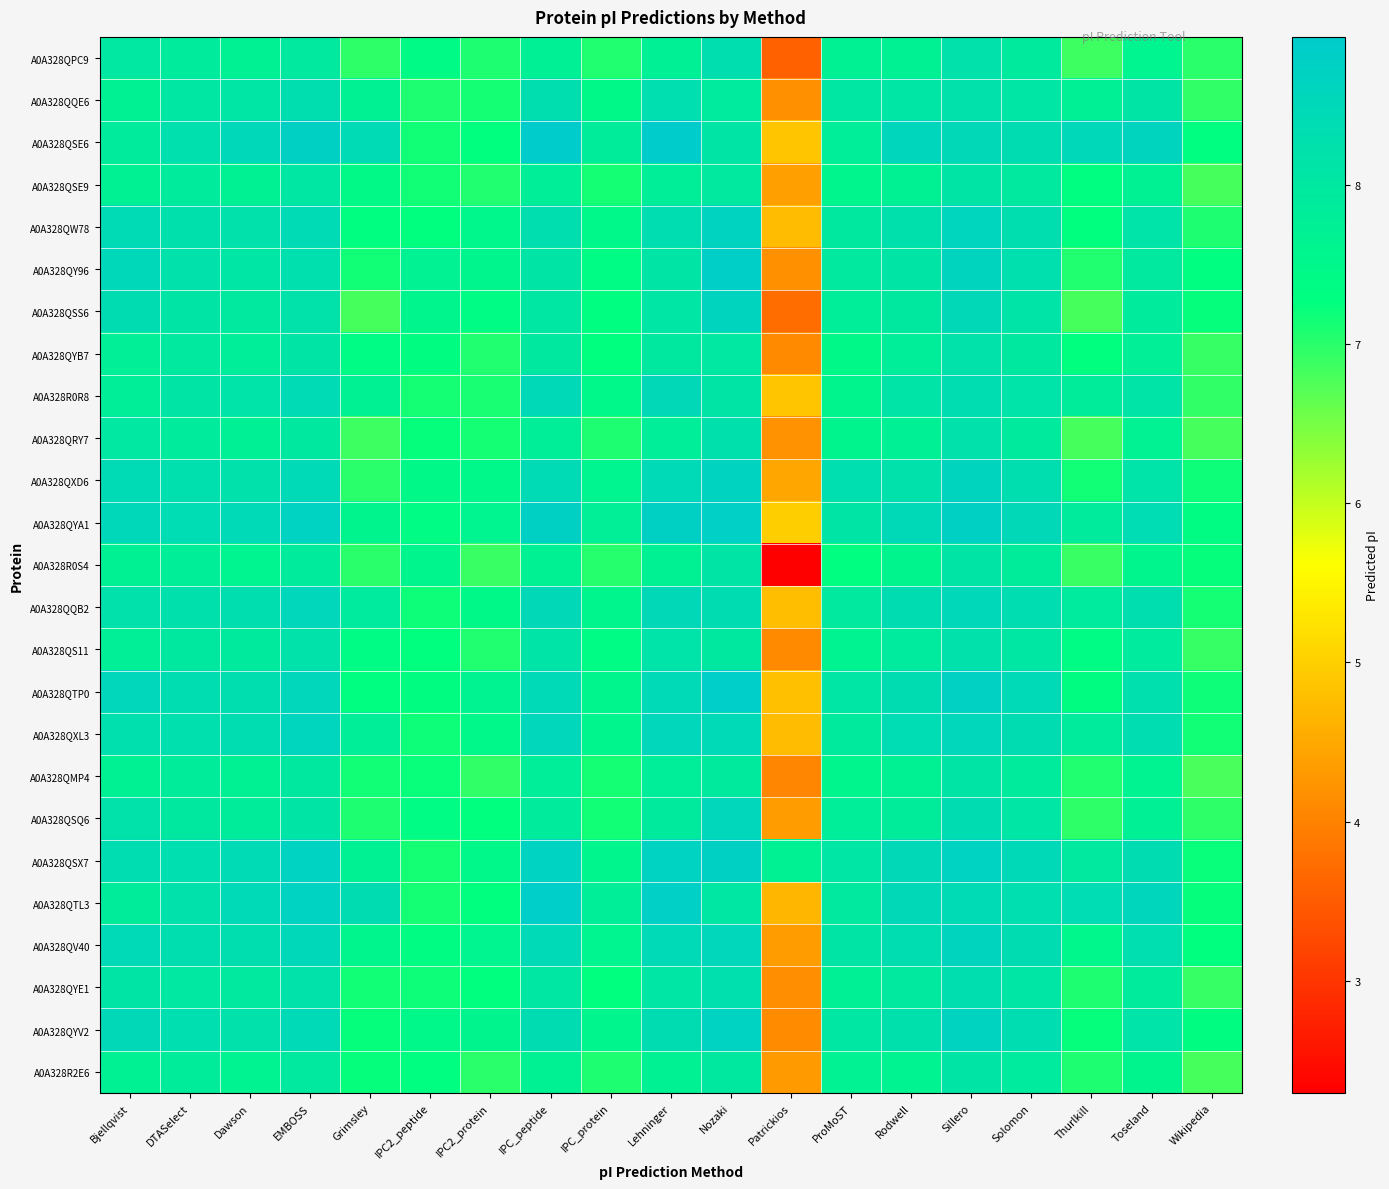

Reading left to right, what are all the values shown in this chart?

A0A328QPC9: Bjellqvist=8.0	DTASelect=7.9	Dawson=7.7	EMBOSS=8.0	Grimsley=7.0	IPC2_peptide=7.4	IPC2_protein=7.1	IPC_peptide=7.7	IPC_protein=7.0	Lehninger=7.8	Nozaki=8.3	Patrickios=3.6	ProMoST=7.7	Rodwell=7.7	Sillero=8.2	Solomon=7.9	Thurlkill=6.9	Toseland=7.6	Wikipedia=7.0
A0A328QQE6: Bjellqvist=7.7	DTASelect=8.0	Dawson=8.1	EMBOSS=8.3	Grimsley=7.7	IPC2_peptide=7.1	IPC2_protein=7.1	IPC_peptide=8.3	IPC_protein=7.5	Lehninger=8.3	Nozaki=7.9	Patrickios=4.2	ProMoST=8.0	Rodwell=8.1	Sillero=8.2	Solomon=8.1	Thurlkill=7.7	Toseland=8.1	Wikipedia=7.0
A0A328QSE6: Bjellqvist=7.9	DTASelect=8.3	Dawson=8.5	EMBOSS=8.8	Grimsley=8.4	IPC2_peptide=7.2	IPC2_protein=7.3	IPC_peptide=8.9	IPC_protein=7.9	Lehninger=8.9	Nozaki=8.1	Patrickios=4.9	ProMoST=7.8	Rodwell=8.6	Sillero=8.5	Solomon=8.4	Thurlkill=8.5	Toseland=8.6	Wikipedia=7.3
A0A328QSE9: Bjellqvist=7.7	DTASelect=7.9	Dawson=7.7	EMBOSS=8.0	Grimsley=7.4	IPC2_peptide=7.2	IPC2_protein=7.1	IPC_peptide=7.8	IPC_protein=7.1	Lehninger=7.8	Nozaki=8.0	Patrickios=4.4	ProMoST=7.6	Rodwell=7.7	Sillero=8.1	Solomon=8.0	Thurlkill=7.3	Toseland=7.7	Wikipedia=6.8
A0A328QW78: Bjellqvist=8.4	DTASelect=8.2	Dawson=8.2	EMBOSS=8.4	Grimsley=7.3	IPC2_peptide=7.3	IPC2_protein=7.5	IPC_peptide=8.3	IPC_protein=7.5	Lehninger=8.3	Nozaki=8.7	Patrickios=4.7	ProMoST=8.0	Rodwell=8.2	Sillero=8.6	Solomon=8.3	Thurlkill=7.3	Toseland=8.2	Wikipedia=7.1
A0A328QY96: Bjellqvist=8.5	DTASelect=8.2	Dawson=8.1	EMBOSS=8.3	Grimsley=7.1	IPC2_peptide=7.7	IPC2_protein=7.6	IPC_peptide=8.1	IPC_protein=7.4	Lehninger=8.1	Nozaki=8.8	Patrickios=4.2	ProMoST=8.0	Rodwell=8.1	Sillero=8.6	Solomon=8.3	Thurlkill=7.1	Toseland=8.0	Wikipedia=7.3
A0A328QSS6: Bjellqvist=8.4	DTASelect=8.1	Dawson=8.0	EMBOSS=8.2	Grimsley=6.8	IPC2_peptide=7.6	IPC2_protein=7.4	IPC_peptide=8.0	IPC_protein=7.3	Lehninger=8.1	Nozaki=8.6	Patrickios=3.7	ProMoST=7.8	Rodwell=8.0	Sillero=8.5	Solomon=8.1	Thurlkill=6.8	Toseland=7.9	Wikipedia=7.2
A0A328QYB7: Bjellqvist=7.8	DTASelect=8.0	Dawson=7.8	EMBOSS=8.1	Grimsley=7.4	IPC2_peptide=7.3	IPC2_protein=7.1	IPC_peptide=8.0	IPC_protein=7.3	Lehninger=8.0	Nozaki=8.0	Patrickios=4.1	ProMoST=7.5	Rodwell=7.8	Sillero=8.2	Solomon=8.0	Thurlkill=7.3	Toseland=7.8	Wikipedia=6.9
A0A328R0R8: Bjellqvist=7.8	DTASelect=8.1	Dawson=8.2	EMBOSS=8.4	Grimsley=7.7	IPC2_peptide=7.1	IPC2_protein=7.1	IPC_peptide=8.5	IPC_protein=7.5	Lehninger=8.5	Nozaki=8.1	Patrickios=4.9	ProMoST=7.6	Rodwell=8.1	Sillero=8.3	Solomon=8.2	Thurlkill=7.9	Toseland=8.1	Wikipedia=6.9
A0A328QRY7: Bjellqvist=8.0	DTASelect=7.9	Dawson=7.7	EMBOSS=8.0	Grimsley=6.9	IPC2_peptide=7.2	IPC2_protein=7.1	IPC_peptide=7.8	IPC_protein=7.1	Lehninger=7.8	Nozaki=8.2	Patrickios=4.2	ProMoST=7.6	Rodwell=7.8	Sillero=8.2	Solomon=7.9	Thurlkill=6.8	Toseland=7.7	Wikipedia=6.8
A0A328QXD6: Bjellqvist=8.4	DTASelect=8.3	Dawson=8.2	EMBOSS=8.5	Grimsley=7.0	IPC2_peptide=7.5	IPC2_protein=7.5	IPC_peptide=8.4	IPC_protein=7.6	Lehninger=8.5	Nozaki=8.7	Patrickios=4.5	ProMoST=8.3	Rodwell=8.2	Sillero=8.6	Solomon=8.3	Thurlkill=7.1	Toseland=8.2	Wikipedia=7.2
A0A328QYA1: Bjellqvist=8.5	DTASelect=8.4	Dawson=8.4	EMBOSS=8.7	Grimsley=7.6	IPC2_peptide=7.4	IPC2_protein=7.6	IPC_peptide=8.8	IPC_protein=7.8	Lehninger=8.8	Nozaki=8.8	Patrickios=5.0	ProMoST=8.1	Rodwell=8.5	Sillero=8.8	Solomon=8.5	Thurlkill=7.9	Toseland=8.4	Wikipedia=7.3
A0A328R0S4: Bjellqvist=7.7	DTASelect=7.8	Dawson=7.6	EMBOSS=7.9	Grimsley=7.0	IPC2_peptide=7.5	IPC2_protein=6.9	IPC_peptide=7.7	IPC_protein=7.0	Lehninger=7.7	Nozaki=8.1	Patrickios=2.3	ProMoST=7.3	Rodwell=7.6	Sillero=8.1	Solomon=7.8	Thurlkill=6.9	Toseland=7.5	Wikipedia=7.2
A0A328QQB2: Bjellqvist=8.2	DTASelect=8.2	Dawson=8.3	EMBOSS=8.6	Grimsley=7.9	IPC2_peptide=7.2	IPC2_protein=7.5	IPC_peptide=8.5	IPC_protein=7.5	Lehninger=8.5	Nozaki=8.4	Patrickios=4.8	ProMoST=8.0	Rodwell=8.4	Sillero=8.5	Solomon=8.3	Thurlkill=7.9	Toseland=8.3	Wikipedia=7.1
A0A328QS11: Bjellqvist=7.8	DTASelect=8.0	Dawson=7.9	EMBOSS=8.2	Grimsley=7.4	IPC2_peptide=7.3	IPC2_protein=7.1	IPC_peptide=8.1	IPC_protein=7.4	Lehninger=8.2	Nozaki=8.0	Patrickios=4.1	ProMoST=7.7	Rodwell=7.9	Sillero=8.2	Solomon=8.0	Thurlkill=7.4	Toseland=7.9	Wikipedia=6.9
A0A328QTP0: Bjellqvist=8.6	DTASelect=8.3	Dawson=8.3	EMBOSS=8.6	Grimsley=7.3	IPC2_peptide=7.3	IPC2_protein=7.6	IPC_peptide=8.4	IPC_protein=7.6	Lehninger=8.5	Nozaki=8.8	Patrickios=4.8	ProMoST=8.1	Rodwell=8.4	Sillero=8.7	Solomon=8.4	Thurlkill=7.3	Toseland=8.3	Wikipedia=7.2
A0A328QXL3: Bjellqvist=8.3	DTASelect=8.3	Dawson=8.3	EMBOSS=8.6	Grimsley=7.8	IPC2_peptide=7.2	IPC2_protein=7.5	IPC_peptide=8.6	IPC_protein=7.6	Lehninger=8.6	Nozaki=8.5	Patrickios=4.7	ProMoST=7.9	Rodwell=8.4	Sillero=8.6	Solomon=8.4	Thurlkill=7.9	Toseland=8.3	Wikipedia=7.2
A0A328QMP4: Bjellqvist=7.7	DTASelect=7.8	Dawson=7.7	EMBOSS=8.0	Grimsley=7.1	IPC2_peptide=7.2	IPC2_protein=7.0	IPC_peptide=7.8	IPC_protein=7.1	Lehninger=7.8	Nozaki=7.9	Patrickios=4.0	ProMoST=7.6	Rodwell=7.7	Sillero=8.1	Solomon=7.9	Thurlkill=7.0	Toseland=7.7	Wikipedia=6.8
A0A328QSQ6: Bjellqvist=8.2	DTASelect=8.0	Dawson=7.8	EMBOSS=8.1	Grimsley=7.1	IPC2_peptide=7.4	IPC2_protein=7.3	IPC_peptide=7.9	IPC_protein=7.2	Lehninger=7.9	Nozaki=8.6	Patrickios=4.3	ProMoST=7.8	Rodwell=7.9	Sillero=8.4	Solomon=8.1	Thurlkill=7.0	Toseland=7.8	Wikipedia=7.0
A0A328QSX7: Bjellqvist=8.3	DTASelect=8.3	Dawson=8.4	EMBOSS=8.7	Grimsley=7.7	IPC2_peptide=7.1	IPC2_protein=7.5	IPC_peptide=8.7	IPC_protein=7.6	Lehninger=8.7	Nozaki=8.8	Patrickios=7.7	ProMoST=8.1	Rodwell=8.5	Sillero=8.7	Solomon=8.5	Thurlkill=8.0	Toseland=8.4	Wikipedia=7.2
A0A328QTL3: Bjellqvist=7.8	DTASelect=8.2	Dawson=8.5	EMBOSS=8.7	Grimsley=8.4	IPC2_peptide=7.1	IPC2_protein=7.3	IPC_peptide=8.8	IPC_protein=7.8	Lehninger=8.8	Nozaki=8.0	Patrickios=4.7	ProMoST=8.0	Rodwell=8.5	Sillero=8.4	Solomon=8.3	Thurlkill=8.4	Toseland=8.6	Wikipedia=7.2
A0A328QV40: Bjellqvist=8.4	DTASelect=8.3	Dawson=8.3	EMBOSS=8.5	Grimsley=7.5	IPC2_peptide=7.3	IPC2_protein=7.6	IPC_peptide=8.4	IPC_protein=7.6	Lehninger=8.4	Nozaki=8.6	Patrickios=4.3	ProMoST=8.1	Rodwell=8.3	Sillero=8.6	Solomon=8.4	Thurlkill=7.5	Toseland=8.3	Wikipedia=7.3
A0A328QYE1: Bjellqvist=8.1	DTASelect=8.0	Dawson=8.0	EMBOSS=8.2	Grimsley=7.2	IPC2_peptide=7.2	IPC2_protein=7.2	IPC_peptide=8.0	IPC_protein=7.3	Lehninger=8.1	Nozaki=8.3	Patrickios=4.2	ProMoST=7.8	Rodwell=8.0	Sillero=8.3	Solomon=8.1	Thurlkill=7.1	Toseland=7.9	Wikipedia=6.9
A0A328QYV2: Bjellqvist=8.5	DTASelect=8.3	Dawson=8.2	EMBOSS=8.4	Grimsley=7.2	IPC2_peptide=7.5	IPC2_protein=7.6	IPC_peptide=8.4	IPC_protein=7.6	Lehninger=8.4	Nozaki=8.7	Patrickios=4.1	ProMoST=8.0	Rodwell=8.2	Sillero=8.7	Solomon=8.3	Thurlkill=7.2	Toseland=8.2	Wikipedia=7.3
A0A328R2E6: Bjellqvist=7.7	DTASelect=7.9	Dawson=7.7	EMBOSS=8.0	Grimsley=7.2	IPC2_peptide=7.3	IPC2_protein=7.0	IPC_peptide=7.7	IPC_protein=7.1	Lehninger=7.7	Nozaki=8.0	Patrickios=4.3	ProMoST=7.7	Rodwell=7.7	Sillero=8.1	Solomon=7.9	Thurlkill=7.1	Toseland=7.6	Wikipedia=6.8